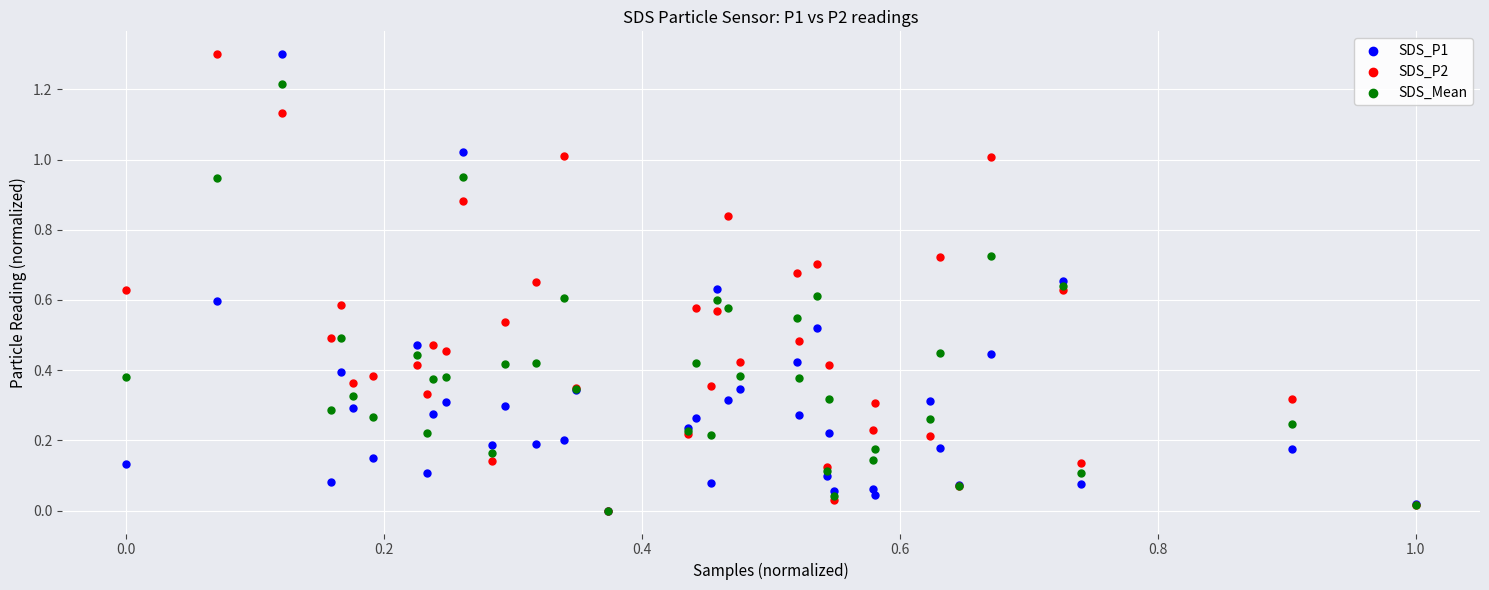

What are all the series names shown in the legend?

SDS_P1, SDS_P2, SDS_Mean